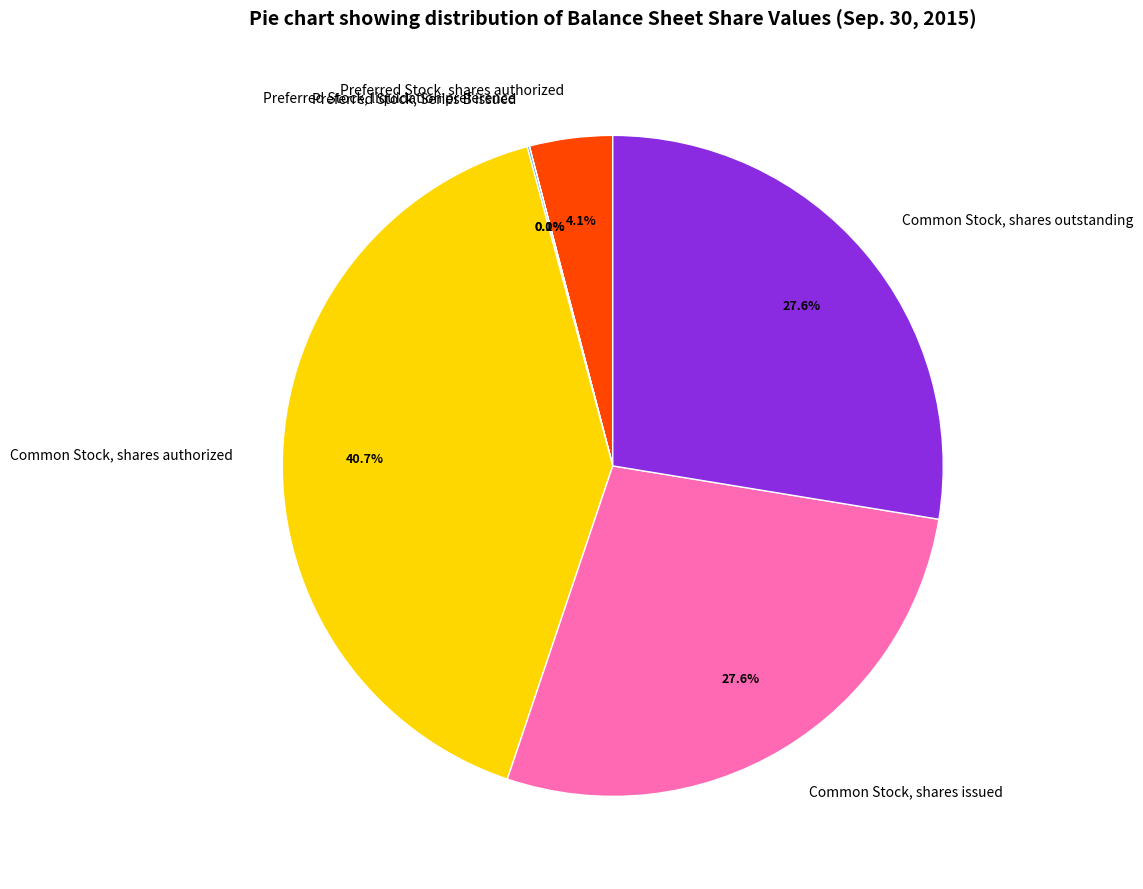

Which category has the biggest portion of the pie?

Common Stock, shares authorized